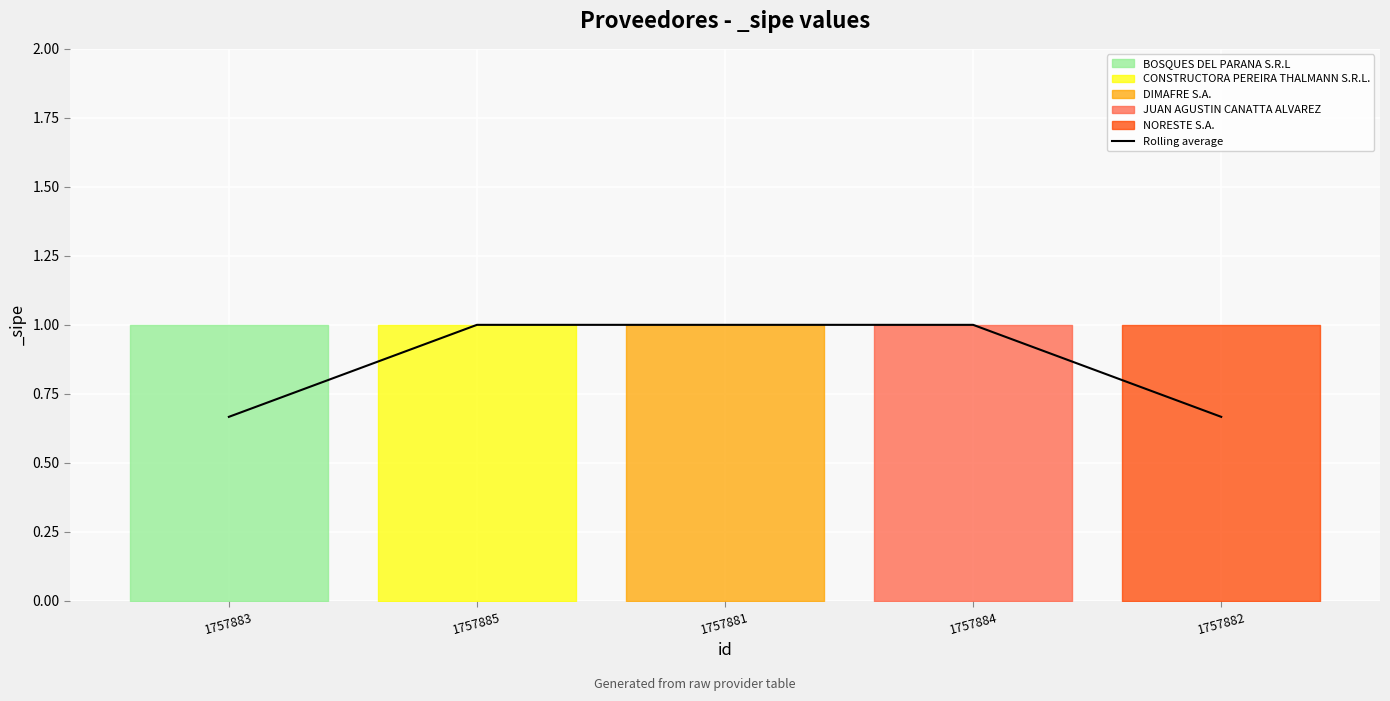

What is the smallest value displayed?

0.7